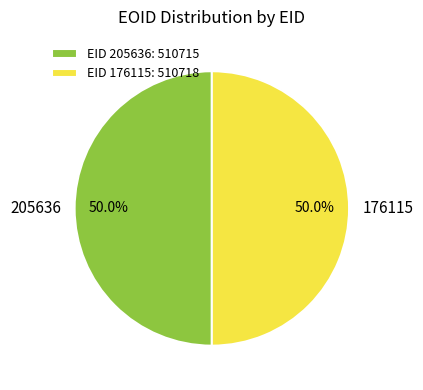

Count the number of slices in the pie.

2